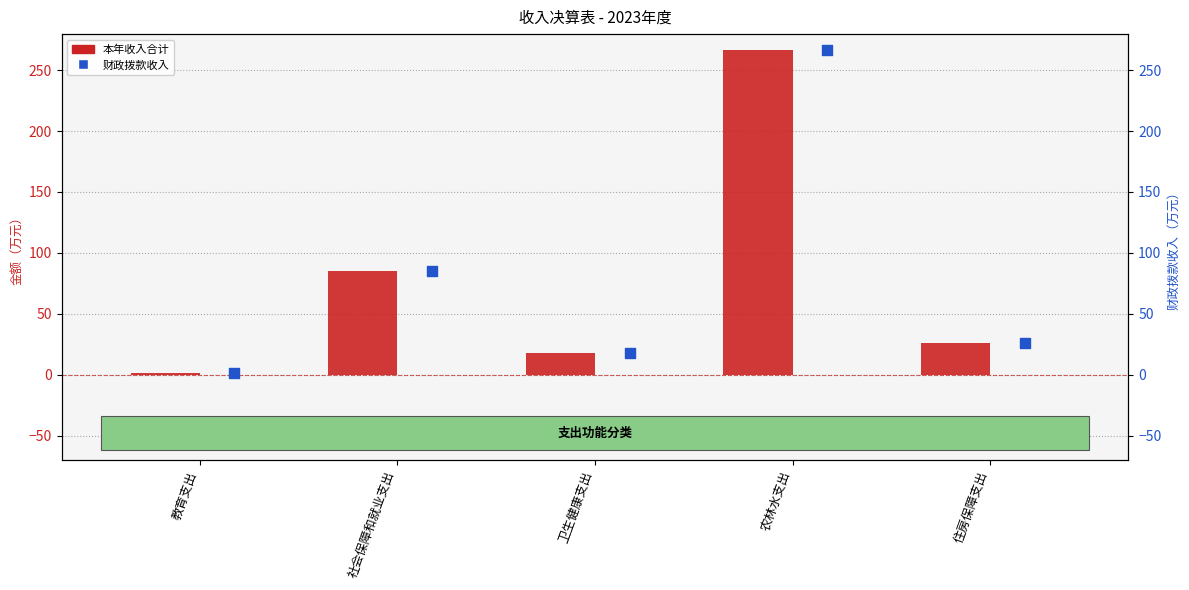

At how many categories does at least one series exceed 137?

1